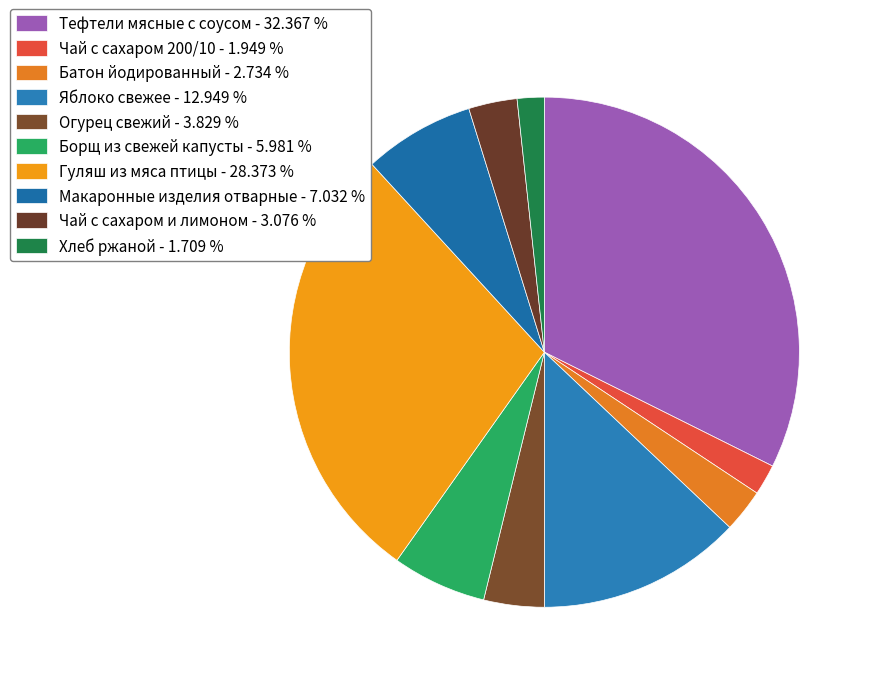

What is the ratio of the value at Чай с сахаром 200/10 to the value at Макаронные изделия отварные?

0.3